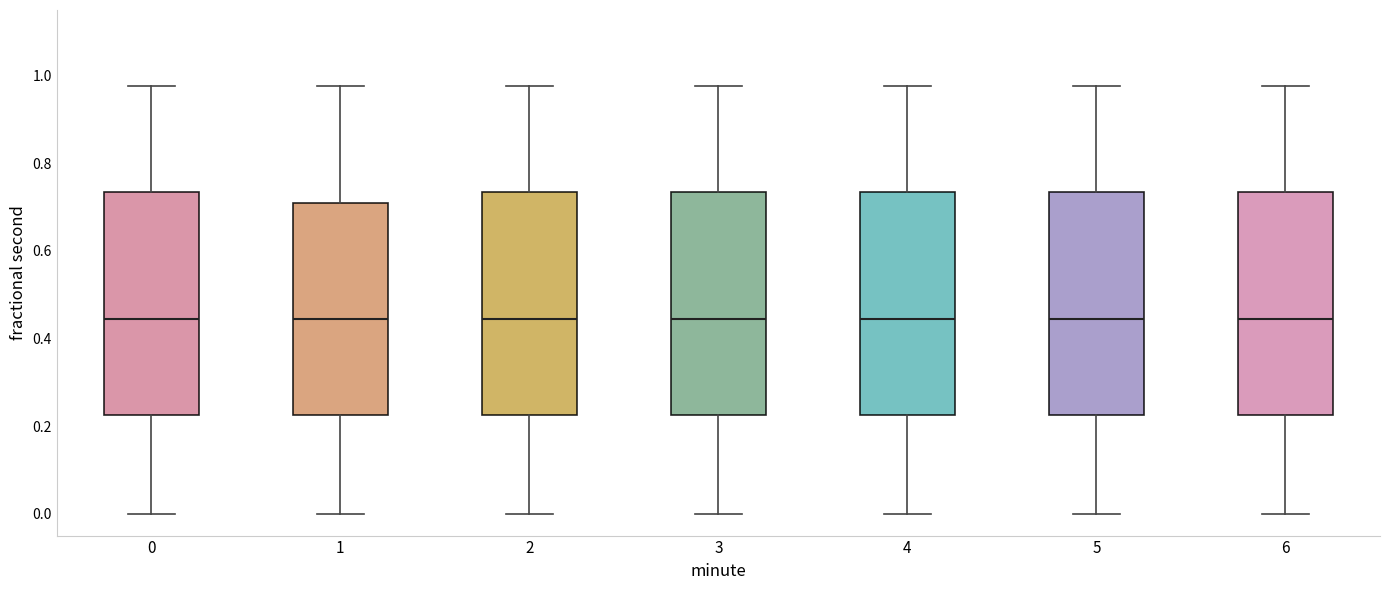

Reading left to right, transcribe this box plot: for each box, give where its median line is, the range the box spans, and where its two whiskers end, as read against the y-axis. The values are not printed on the chart, so give them approximately, as read against the axis.

0: median 0.44, box 0.22 to 0.74, whiskers 0.00 to 0.98
1: median 0.44, box 0.22 to 0.70, whiskers 0.00 to 0.98
2: median 0.44, box 0.22 to 0.74, whiskers 0.00 to 0.98
3: median 0.44, box 0.22 to 0.74, whiskers 0.00 to 0.98
4: median 0.44, box 0.22 to 0.74, whiskers 0.00 to 0.98
5: median 0.44, box 0.22 to 0.74, whiskers 0.00 to 0.98
6: median 0.44, box 0.22 to 0.74, whiskers 0.00 to 0.98